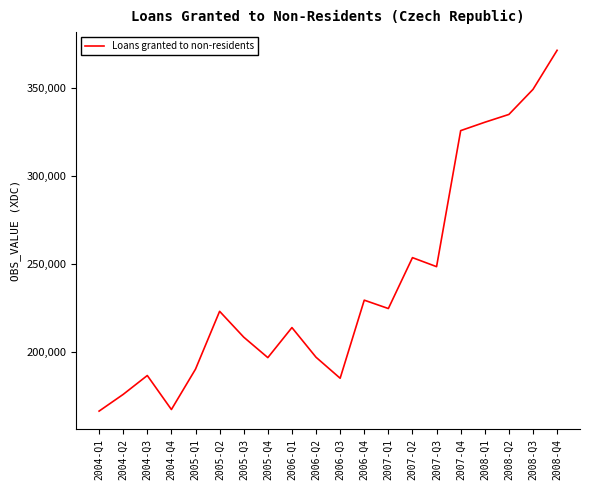

Which category has the highest value across all series?

2008-Q4